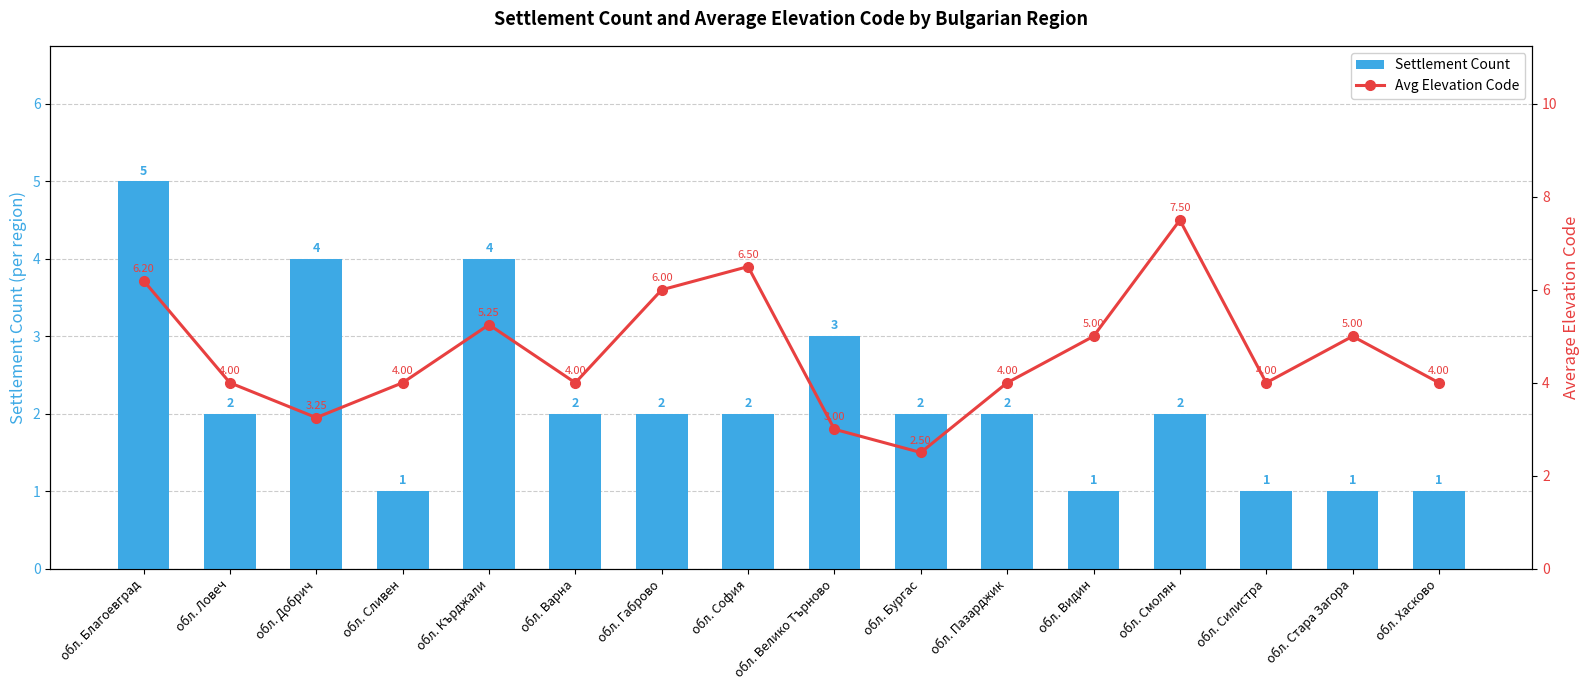

Which series changed the most between обл. Ловеч and обл. Бургас?

Avg Elevation Code